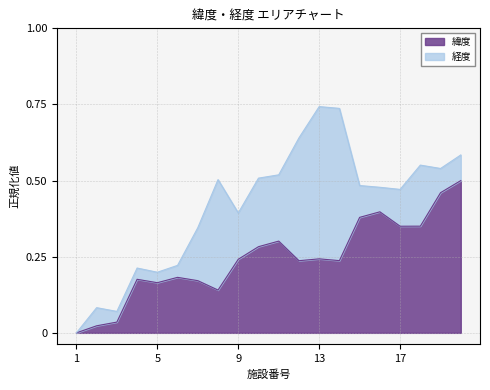

True or false: the data shows 0.3 at 10.

True